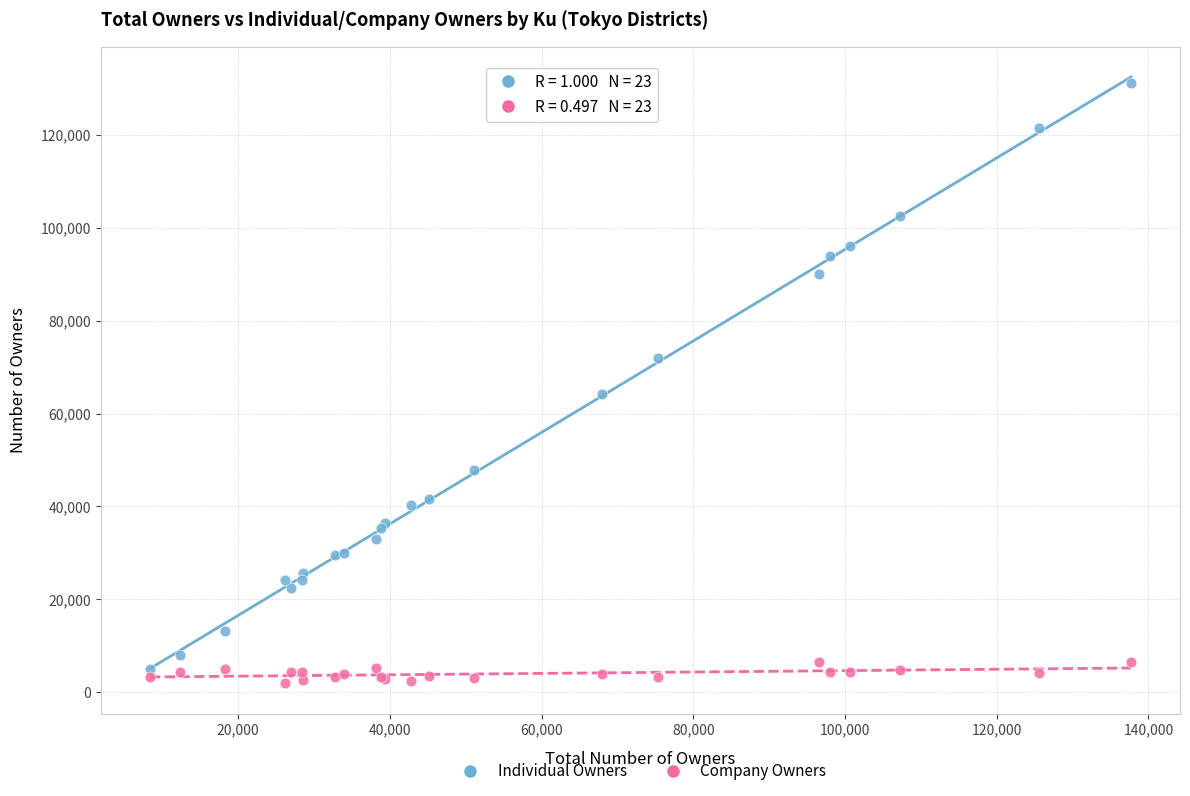

Across all series, what Y value is closest to 66581?

64131